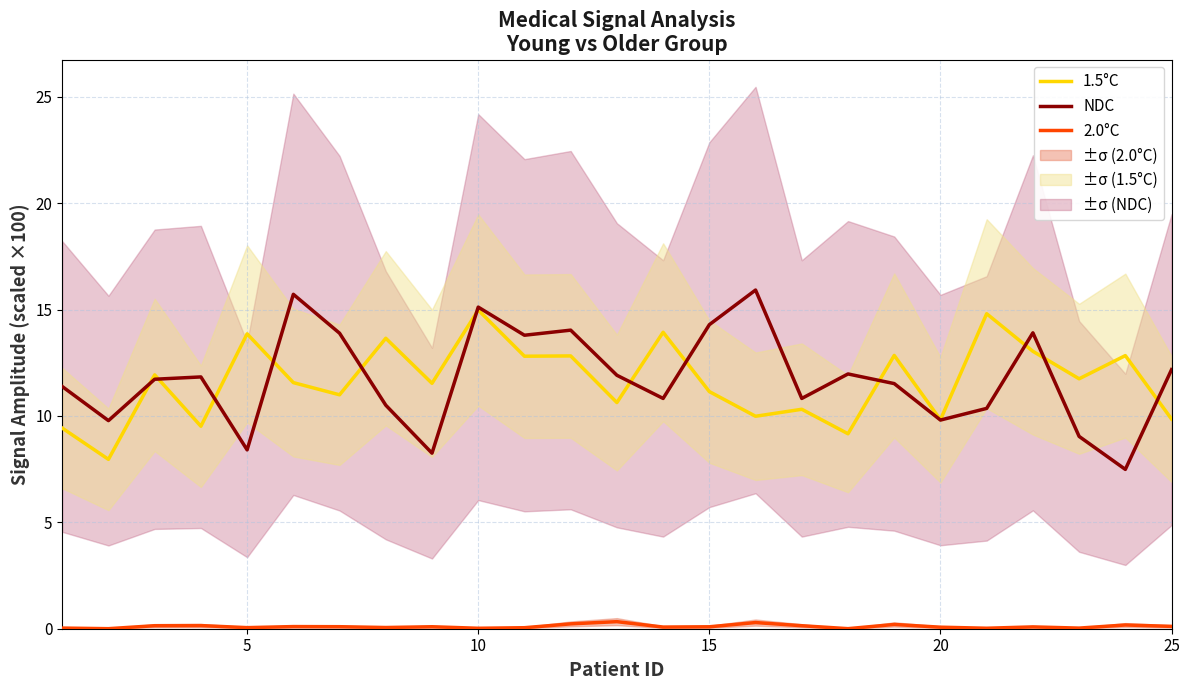

What is the maximum value for NDC?

15.9